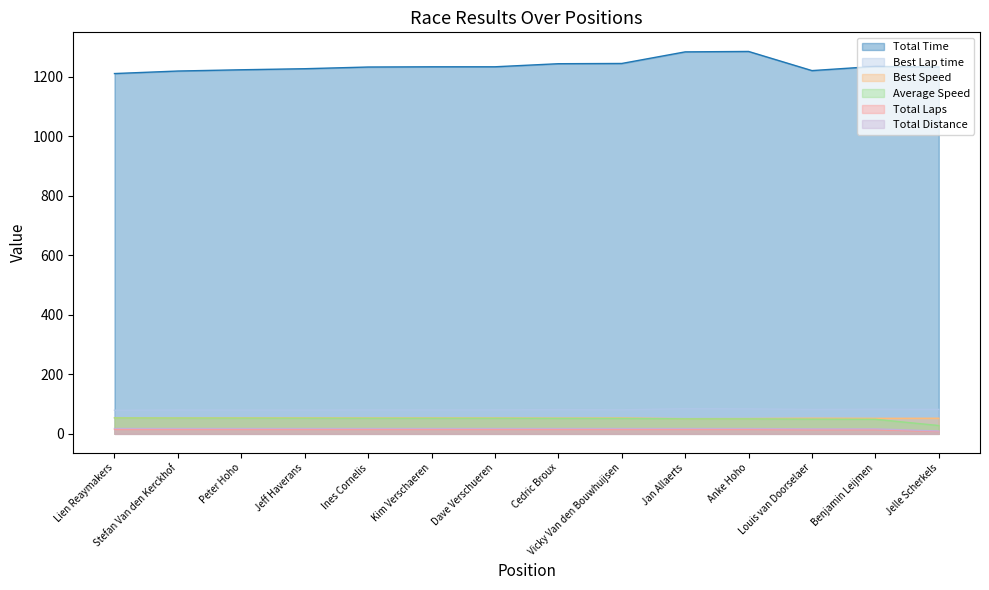

How many data points in Average Speed are less than 52?

5